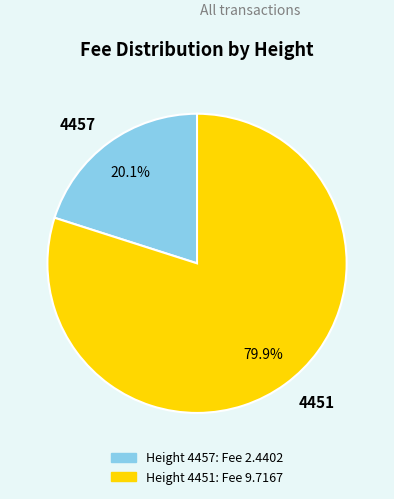

Is it true that 4457 is 10% of the pie?

False